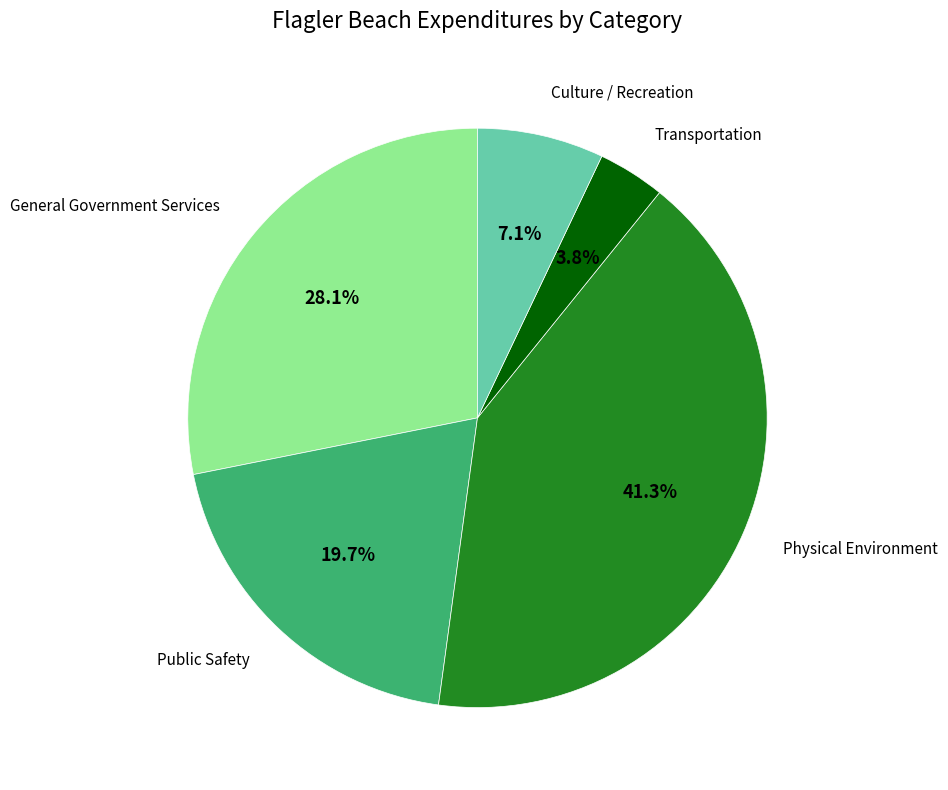

Is there any slice that represents more than half of the pie?

No